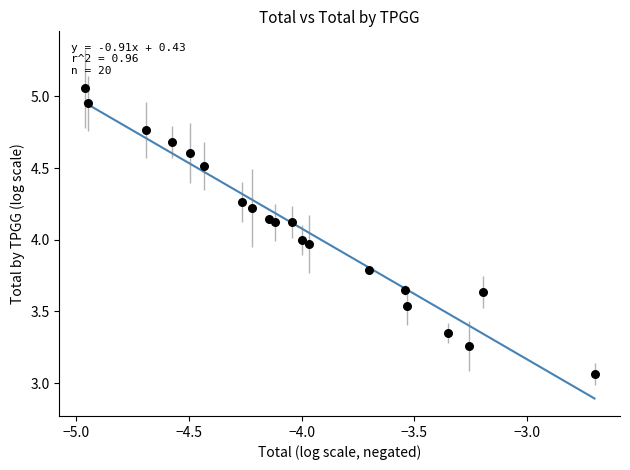

What is the range of Y values (max minus min)?

2.0